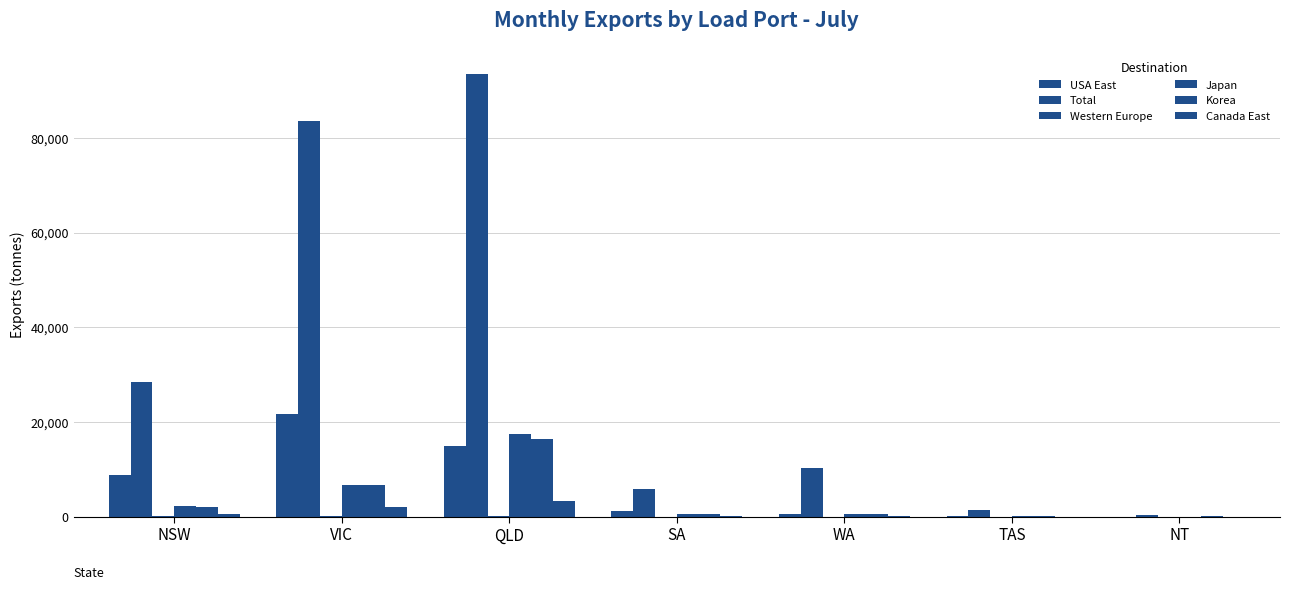

Between QLD and NT, which series saw the biggest shift?

Total